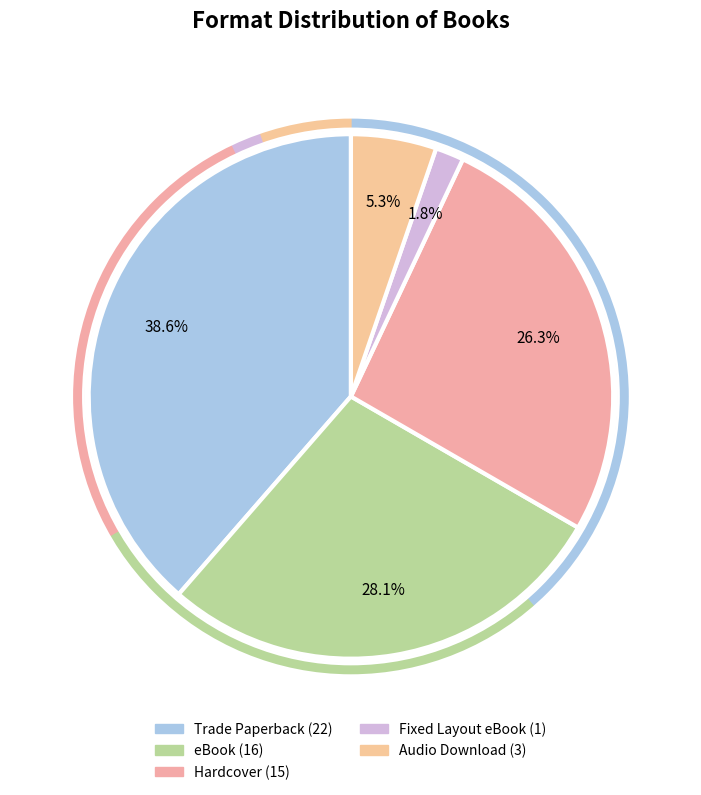

Rank the categories by value from lowest to highest.

Fixed Layout eBook, Audio Download, Hardcover, eBook, Trade Paperback